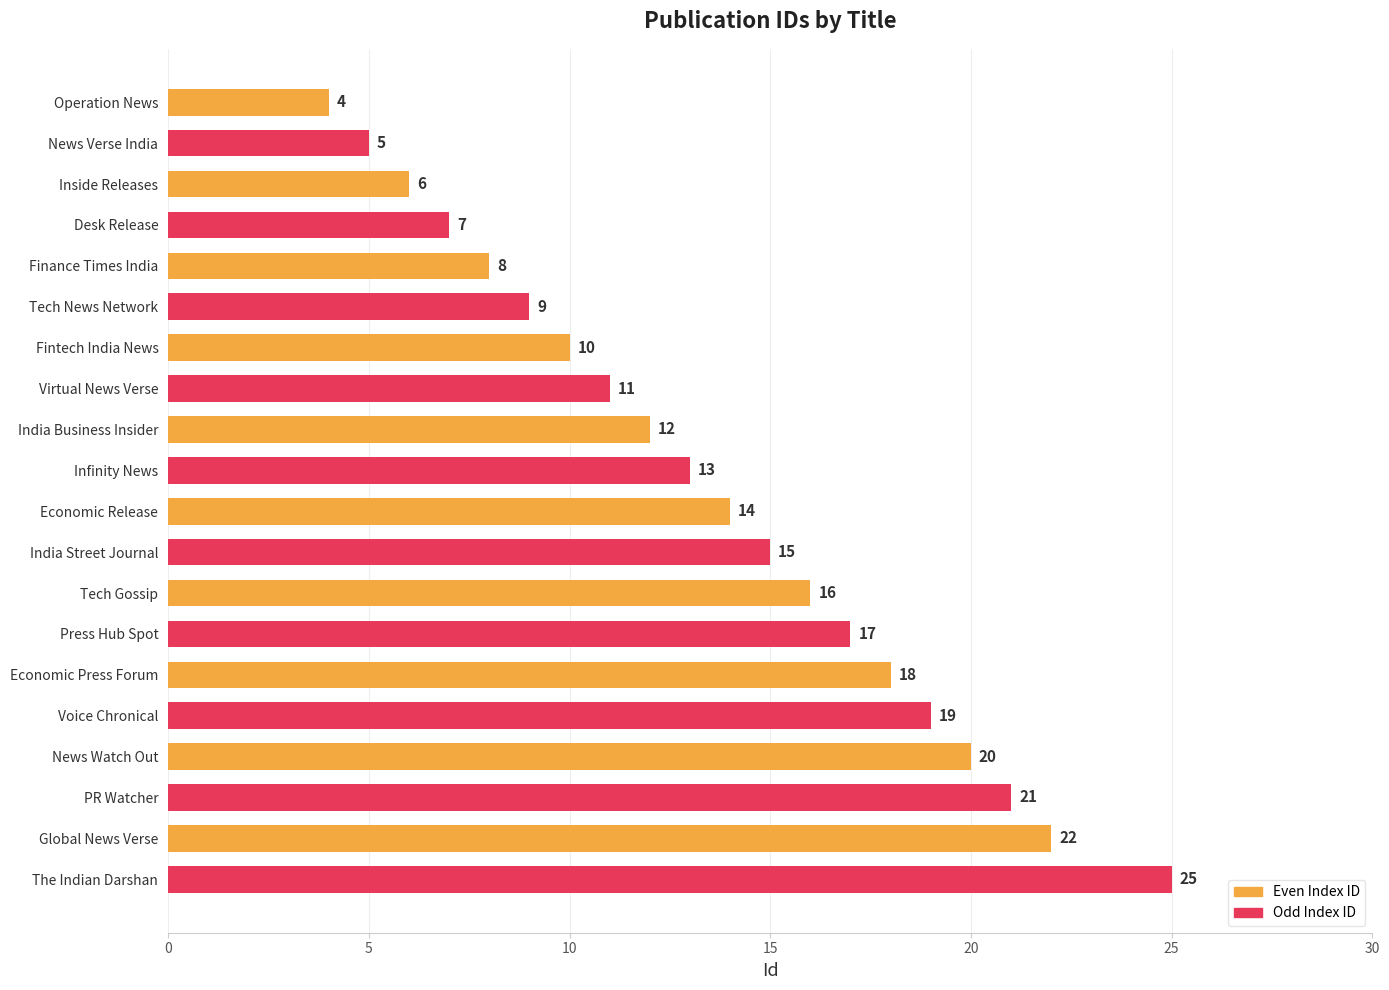

Which has a higher value, Global News Verse or Operation News?

Global News Verse